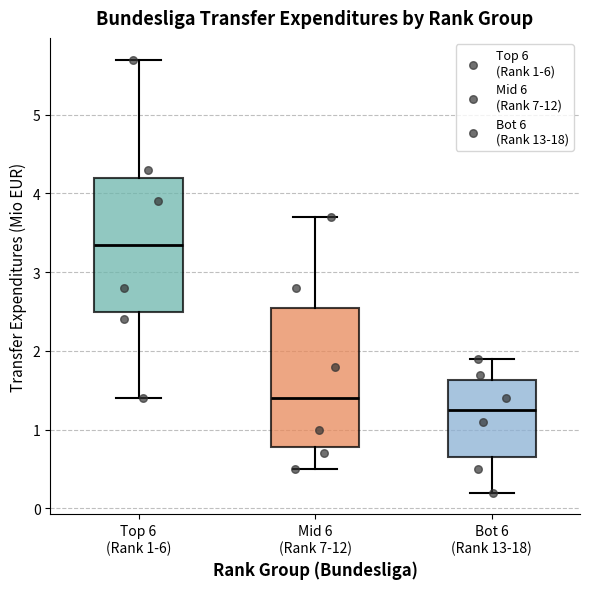

Reading left to right, read every box against the y-axis: the position of its median line, the range the box covers, and the ends of its whiskers. The values are not printed on the chart, so give them approximately, as read against the axis.

Top 6 (Rank 1-6): median 3.4, box 2.5 to 4.2, whiskers 1.4 to 5.7
Mid 6 (Rank 7-12): median 1.4, box 0.8 to 2.6, whiskers 0.5 to 3.7
Bot 6 (Rank 13-18): median 1.3, box 0.7 to 1.6, whiskers 0.2 to 1.9